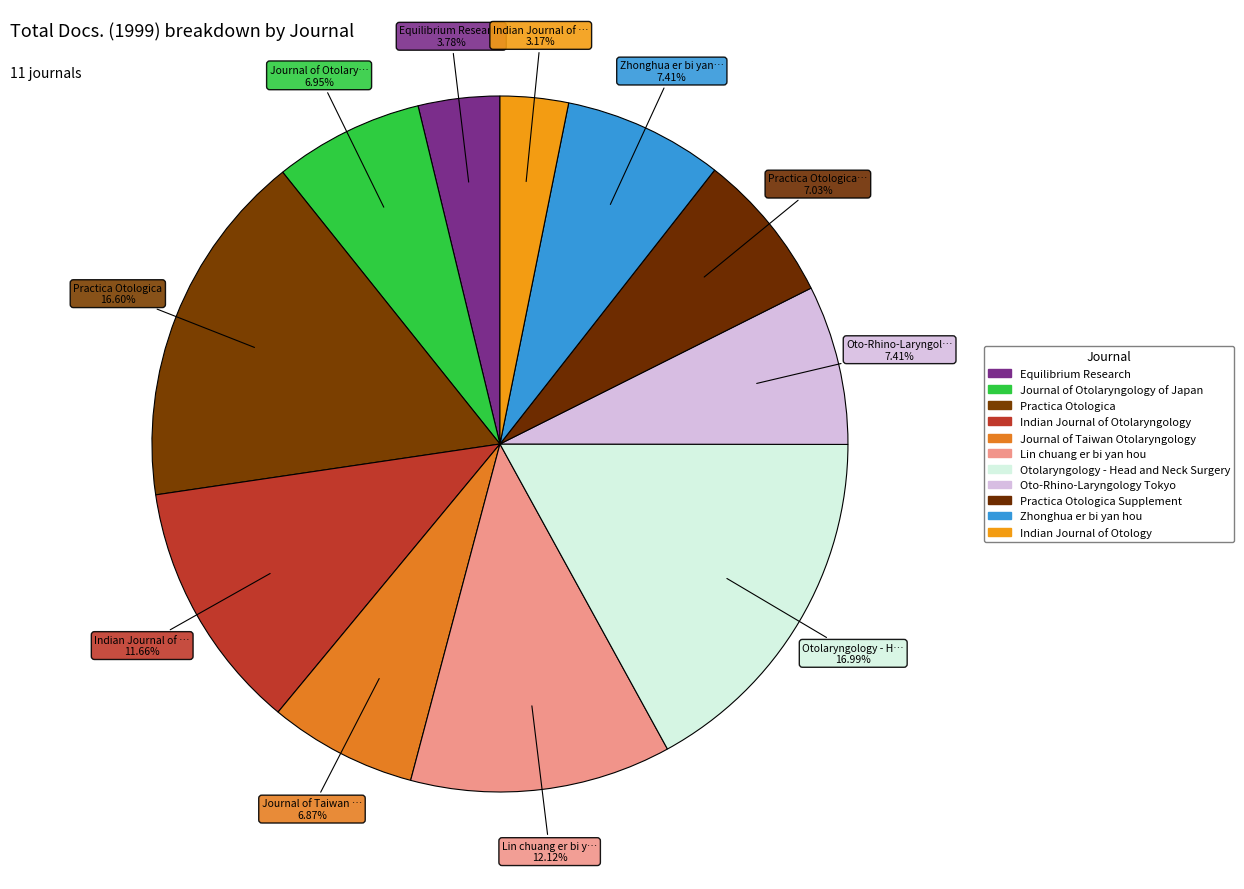

Which category has the smallest portion of the pie?

Indian Journal of Otology